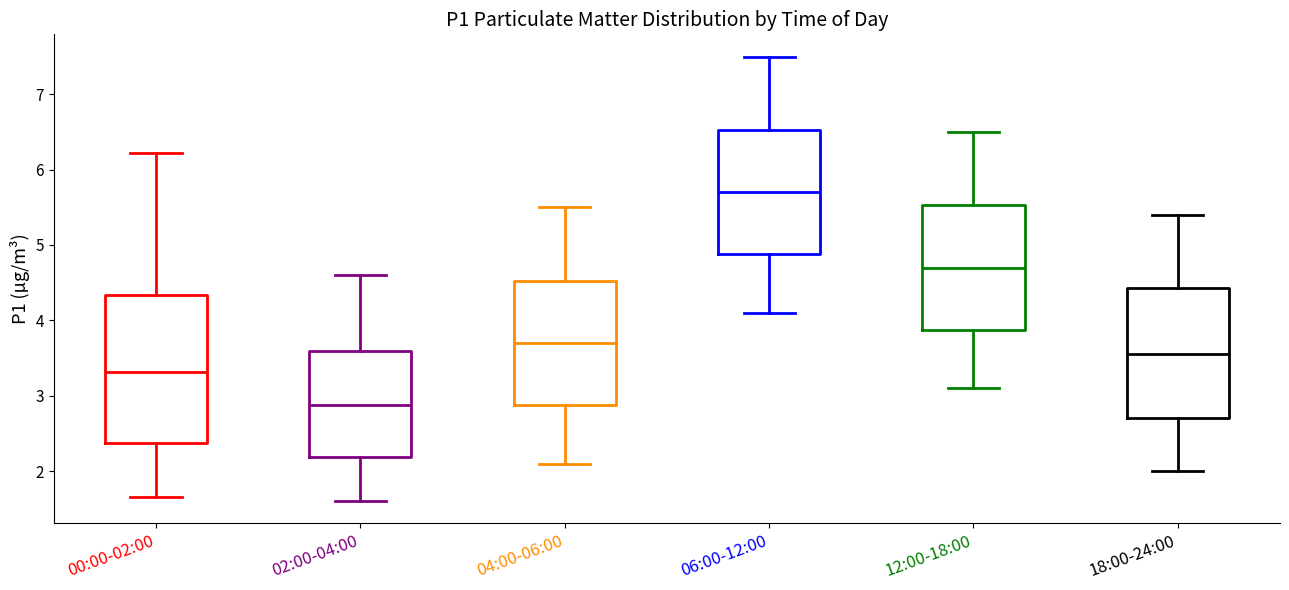

Reading left to right, transcribe this box plot: for each box, give where its median line is, the range the box spans, and where its two whiskers end, as read against the y-axis. The values are not printed on the chart, so give them approximately, as read against the axis.

00:00-02:00: median 3.3, box 2.4 to 4.3, whiskers 1.7 to 6.2
02:00-04:00: median 2.9, box 2.2 to 3.6, whiskers 1.6 to 4.6
04:00-06:00: median 3.7, box 2.9 to 4.5, whiskers 2.1 to 5.5
06:00-12:00: median 5.7, box 4.9 to 6.5, whiskers 4.1 to 7.5
12:00-18:00: median 4.7, box 3.9 to 5.5, whiskers 3.1 to 6.5
18:00-24:00: median 3.6, box 2.7 to 4.4, whiskers 2.0 to 5.4